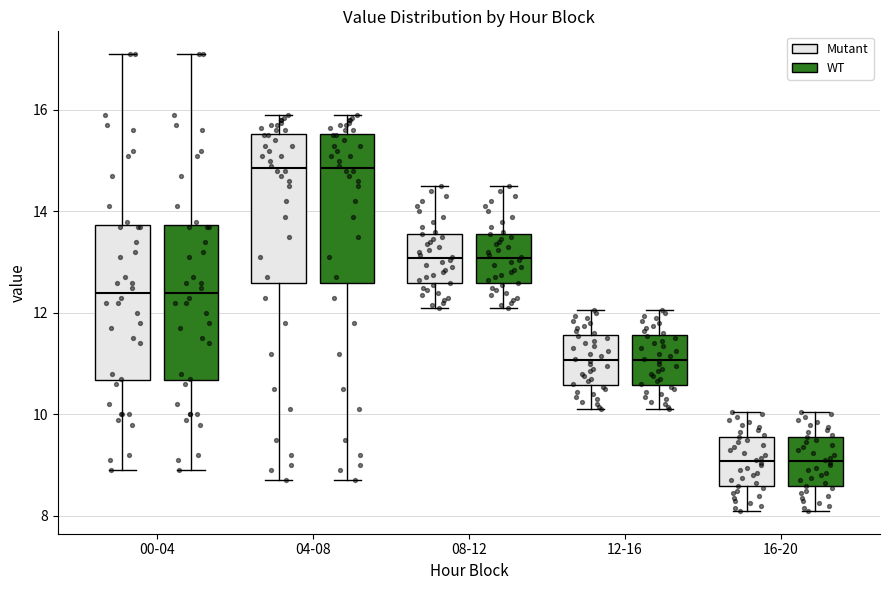

Reading left to right, transcribe this box plot: for each box, give where its median line is, the range the box spans, and where its two whiskers end, as read against the y-axis. The values are not printed on the chart, so give them approximately, as read against the axis.

00-04 (Mutant): median 12.4, box 10.6 to 13.8, whiskers 9.0 to 17.2
00-04 (WT): median 12.4, box 10.6 to 13.8, whiskers 9.0 to 17.2
04-08 (Mutant): median 14.8, box 12.6 to 15.6, whiskers 8.8 to 16.0
04-08 (WT): median 14.8, box 12.6 to 15.6, whiskers 8.8 to 16.0
08-12 (Mutant): median 13.0, box 12.6 to 13.6, whiskers 12.2 to 14.6
08-12 (WT): median 13.0, box 12.6 to 13.6, whiskers 12.2 to 14.6
12-16 (Mutant): median 11.0, box 10.6 to 11.6, whiskers 10.2 to 12.0
12-16 (WT): median 11.0, box 10.6 to 11.6, whiskers 10.2 to 12.0
16-20 (Mutant): median 9.0, box 8.6 to 9.6, whiskers 8.2 to 10.0
16-20 (WT): median 9.0, box 8.6 to 9.6, whiskers 8.2 to 10.0